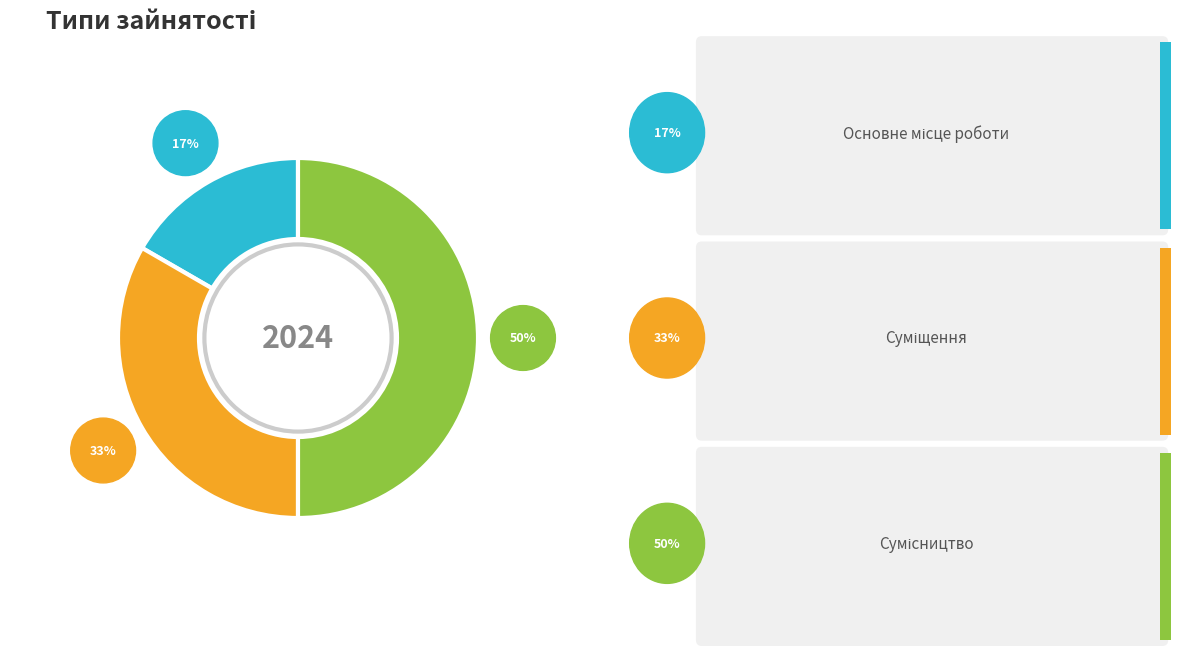

To the nearest percent, what is the difference between the largest and smallest slice percentages?

33%